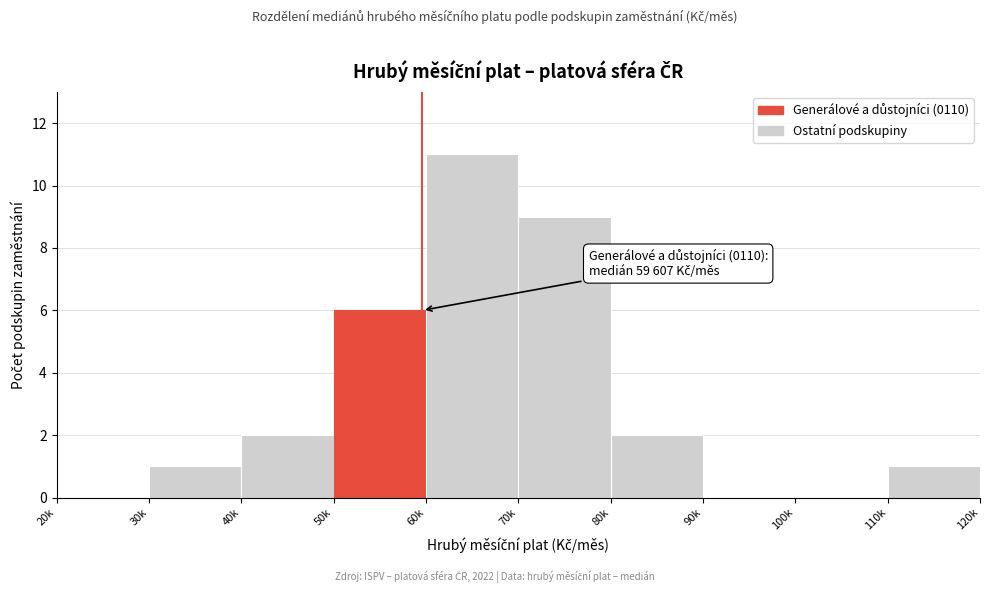

Reading right to left, what are all the values shown in this chart?

110k=1	100k=0	90k=0	80k=2	70k=9	60k=11	50k=6	40k=2	30k=1	20k=0